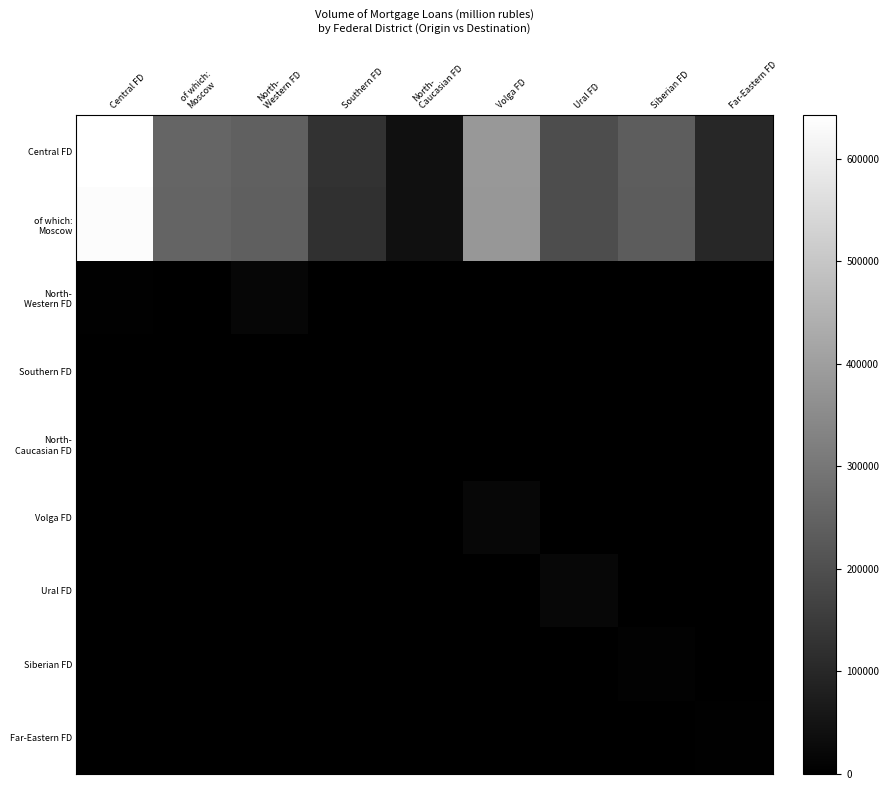

Which category has the lowest value across all series?

Central FD